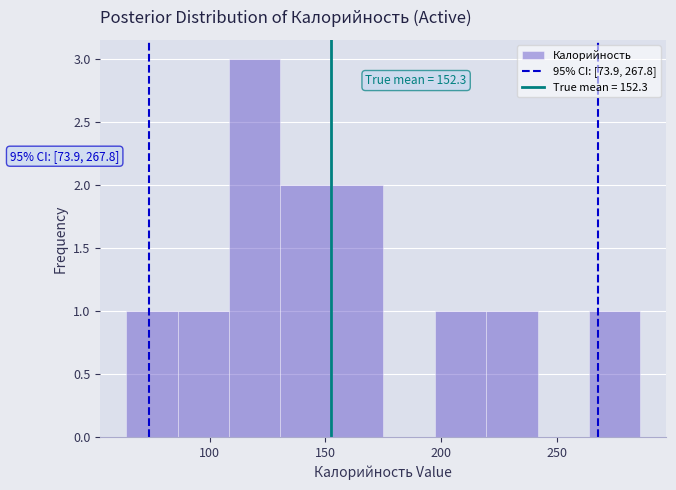

Over which range of the x-axis is the bar tallest?

110 to 130